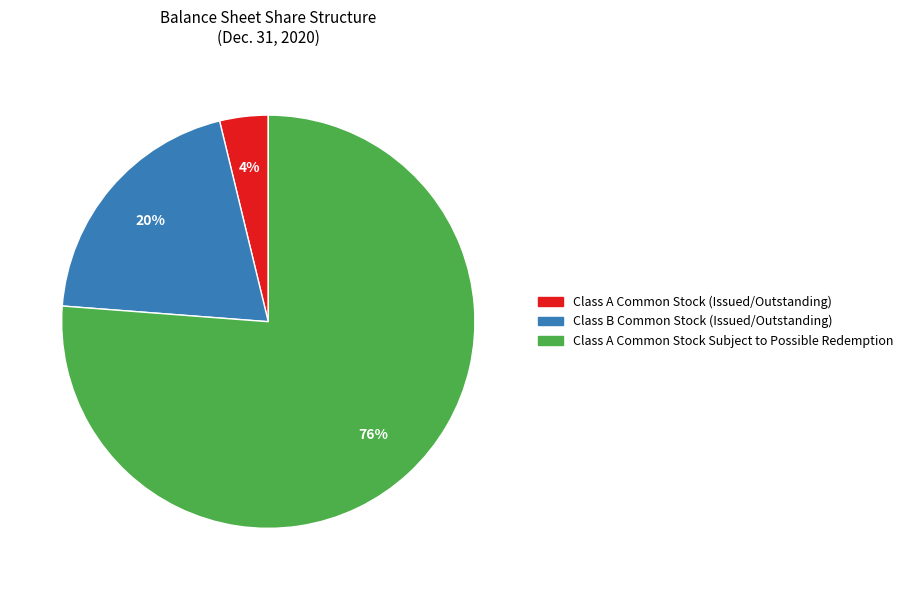

Rank the categories by value from lowest to highest.

Class A Common Stock (Issued/Outstanding), Class B Common Stock (Issued/Outstanding), Class A Common Stock Subject to Possible Redemption